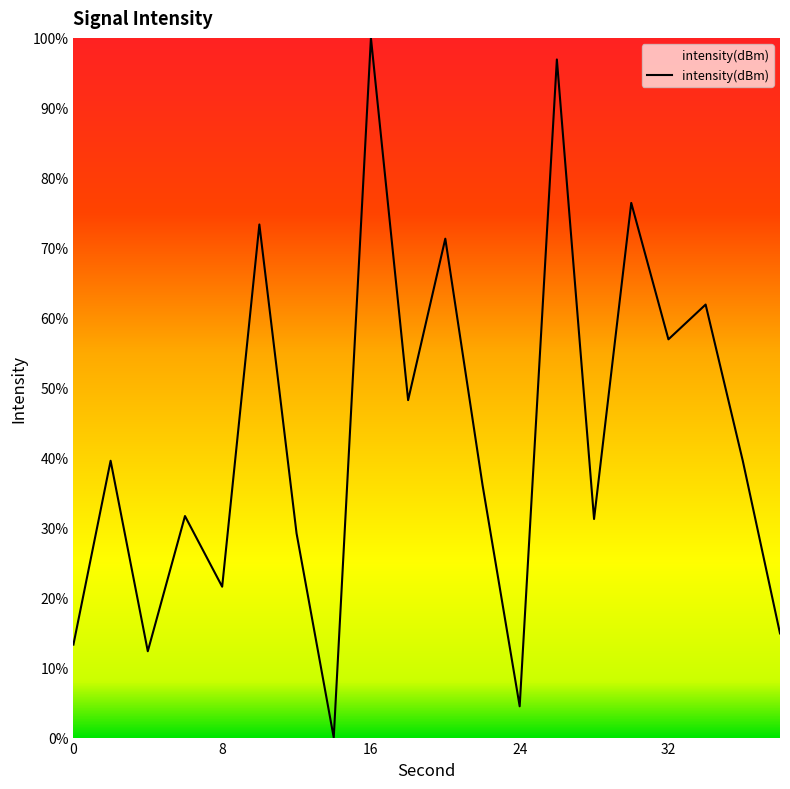

What value does the data have at 16?

100.0